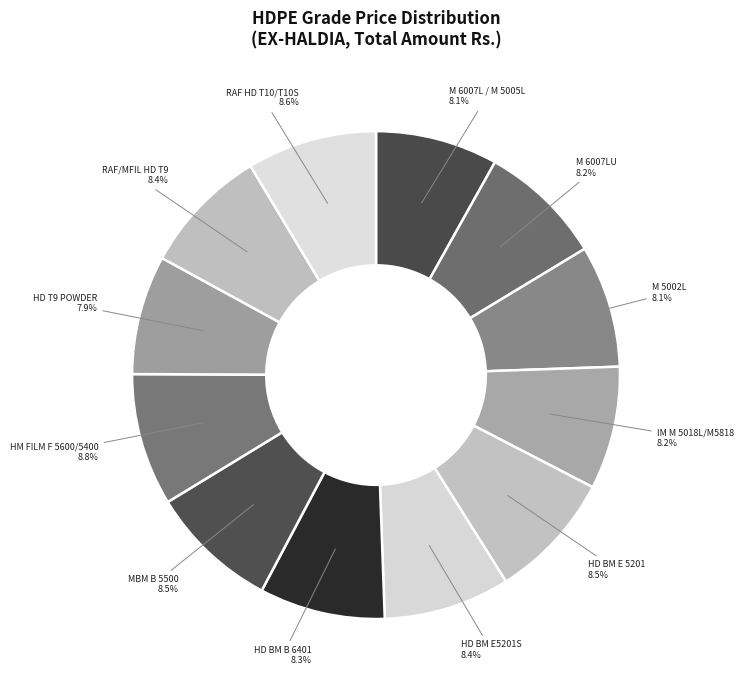

How many slices are in this pie chart?

12